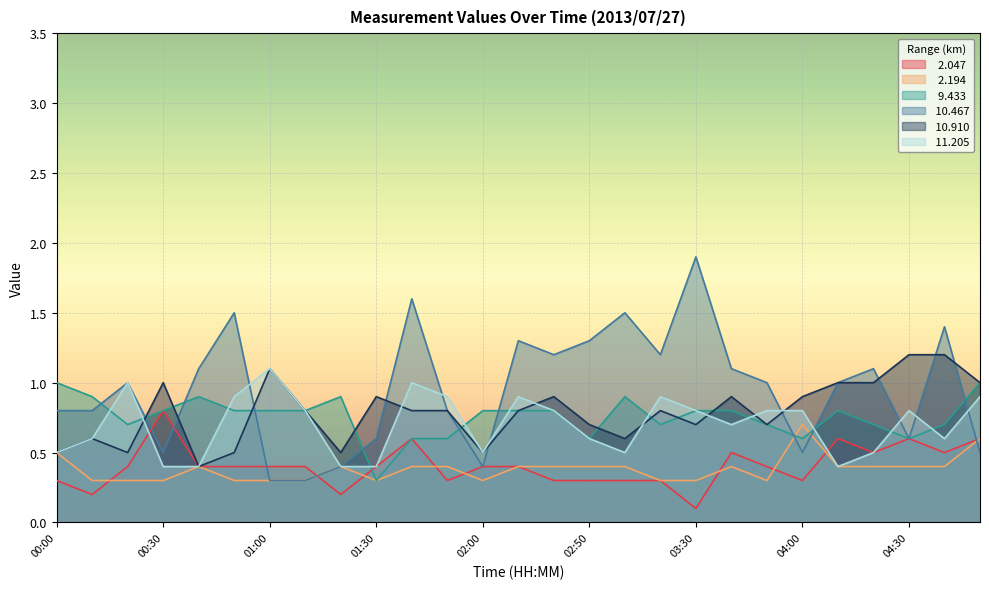

What position from the right is 04:30?

3